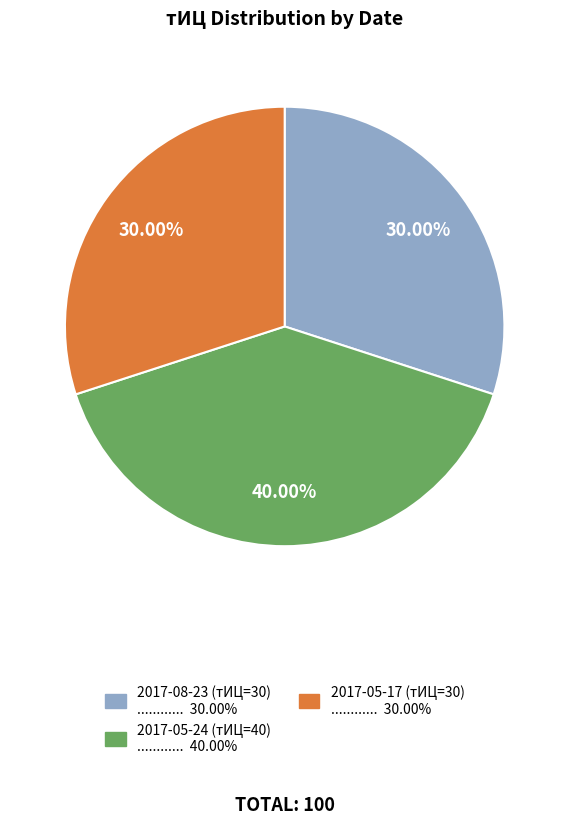

To the nearest percent, what is the average slice percentage?

33%